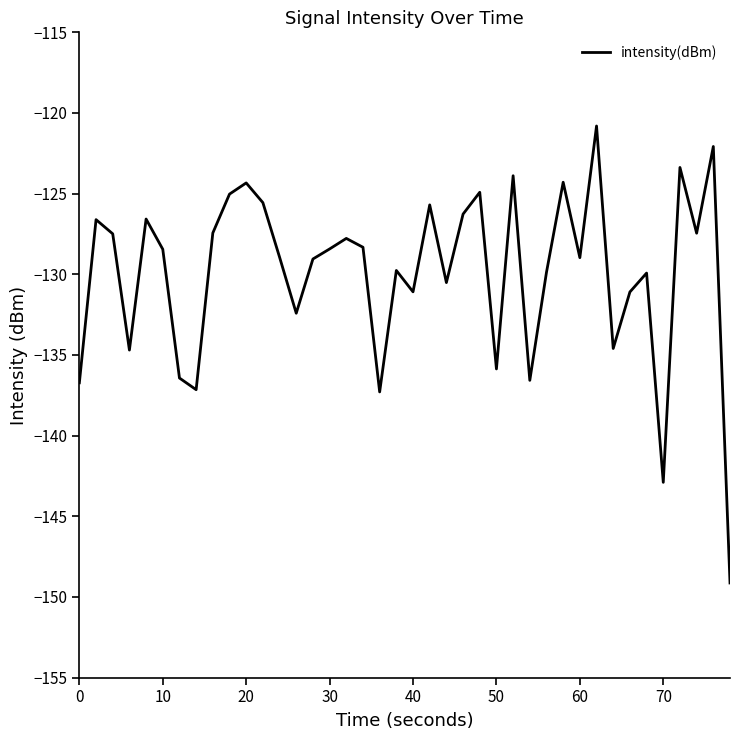

Is this an area chart (filled region under the line)?

No